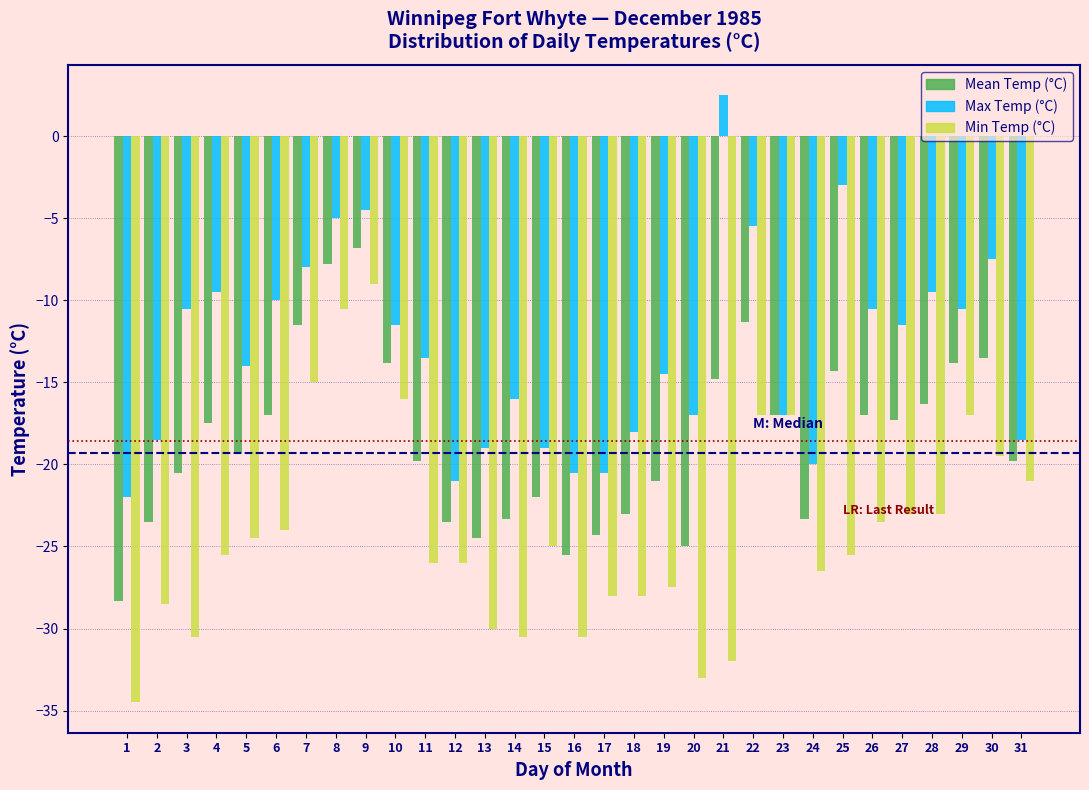

At which category is the sum across all series the highest?

9